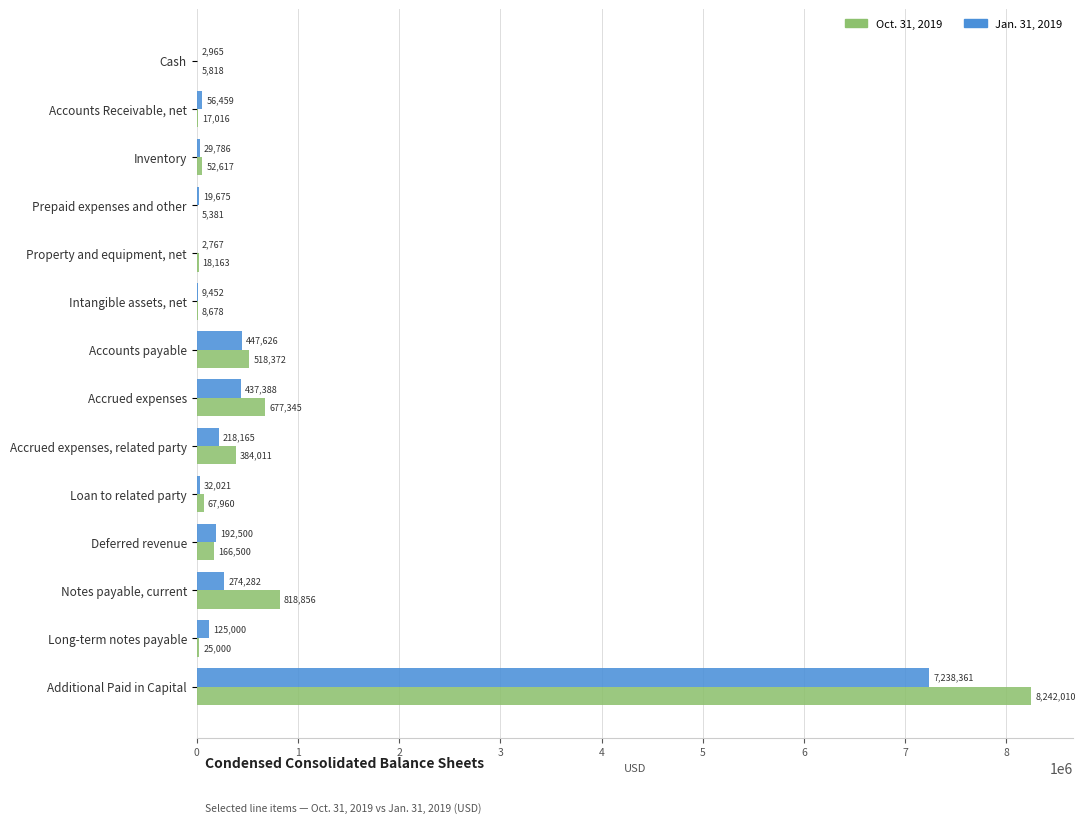

Is the value of Oct. 31, 2019 at Accounts payable greater than the value of Jan. 31, 2019 at Prepaid expenses and other?

Yes